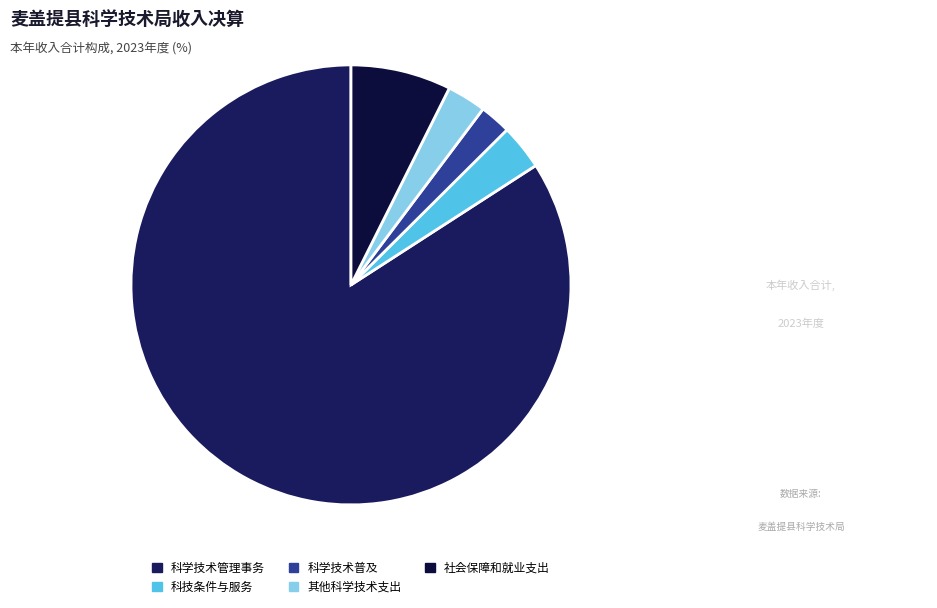

To the nearest percent, what percentage of the pie is 科技条件与服务?

3%